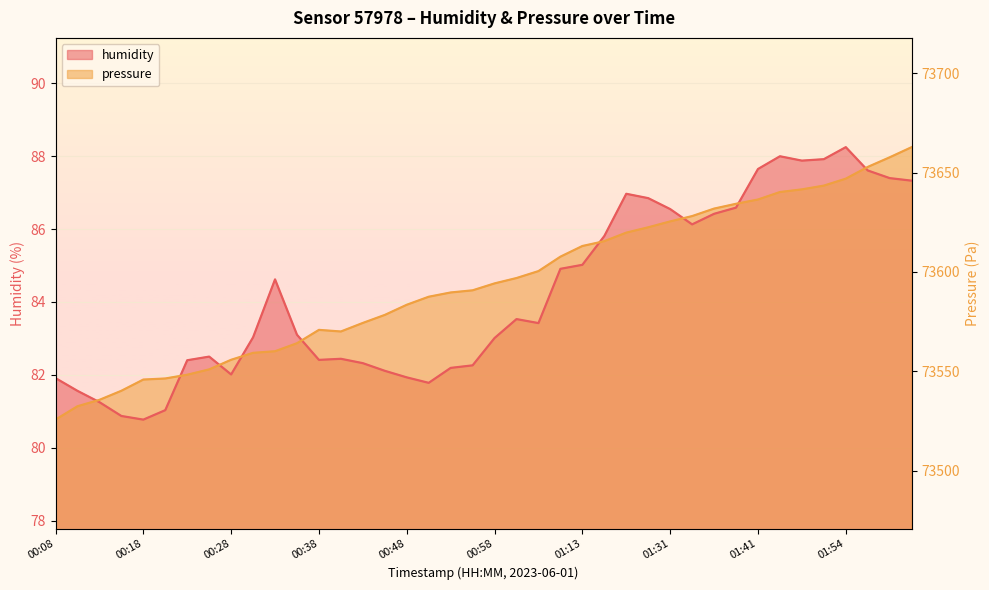

What is the sum of the humidity values at 00:28 and 01:54?

170.3